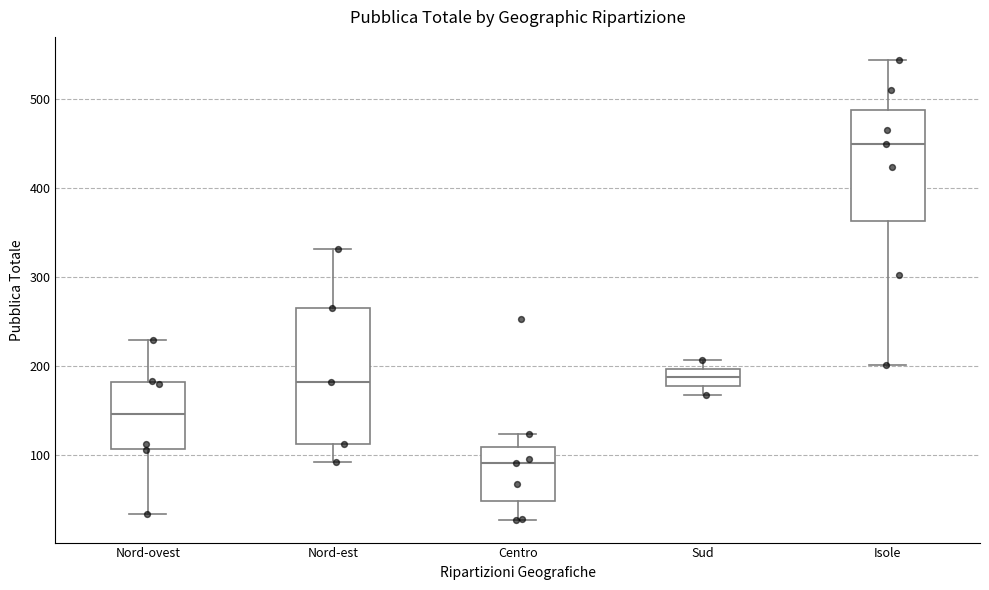

Which box is the tallest, from its lower edge to its upper edge?

Nord-est